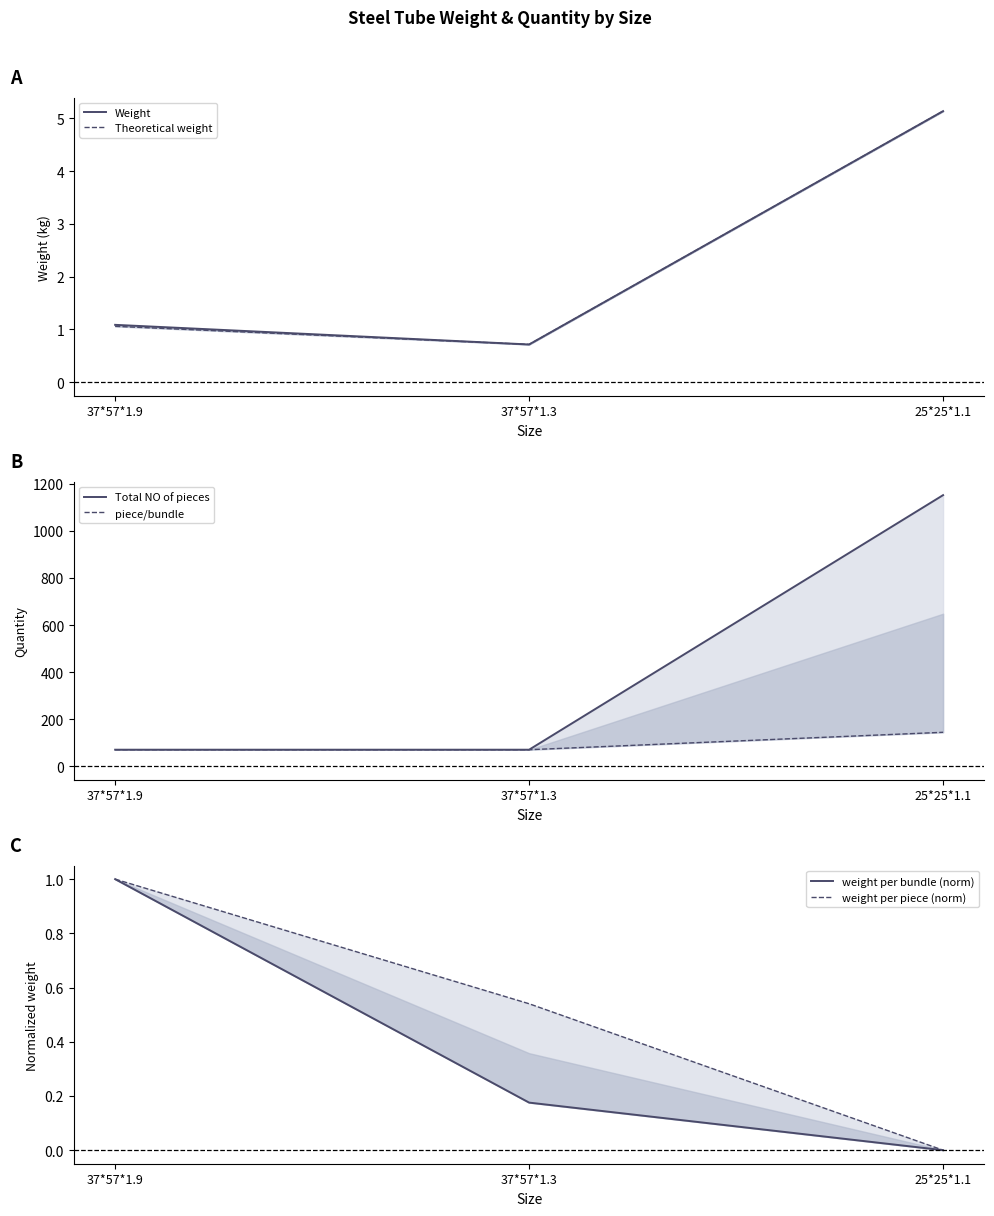

What is the difference between the weight per bundle (norm) values at 37*57*1.3 and 37*57*1.9?

0.8